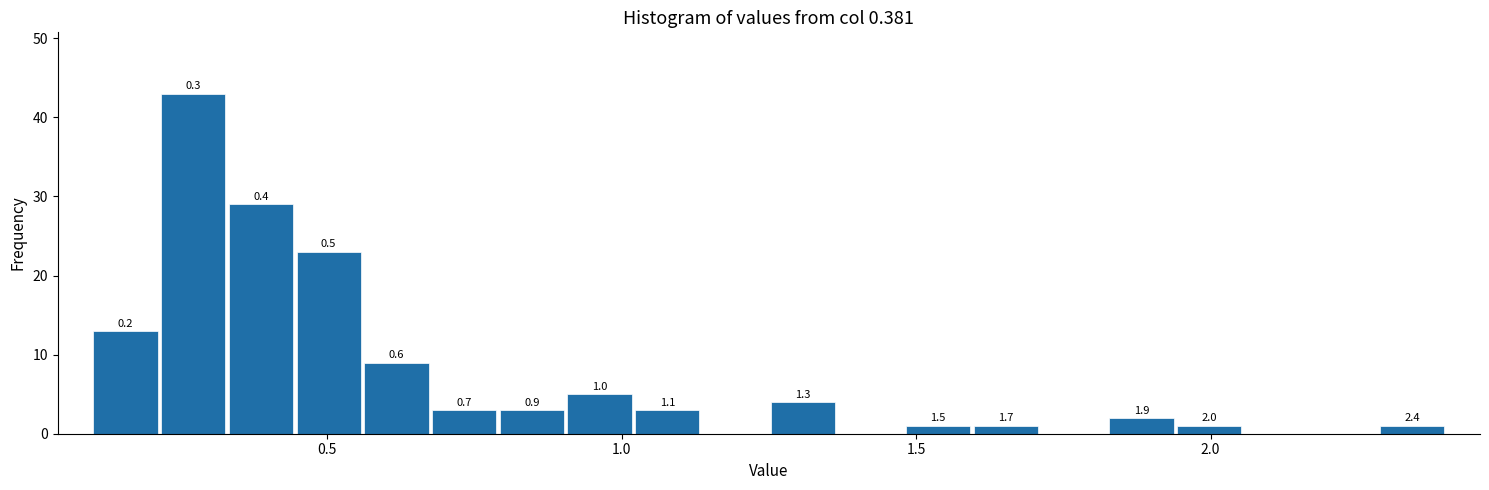

Read against the x-axis, roughly where is the centre of the tallest bar?

0.25